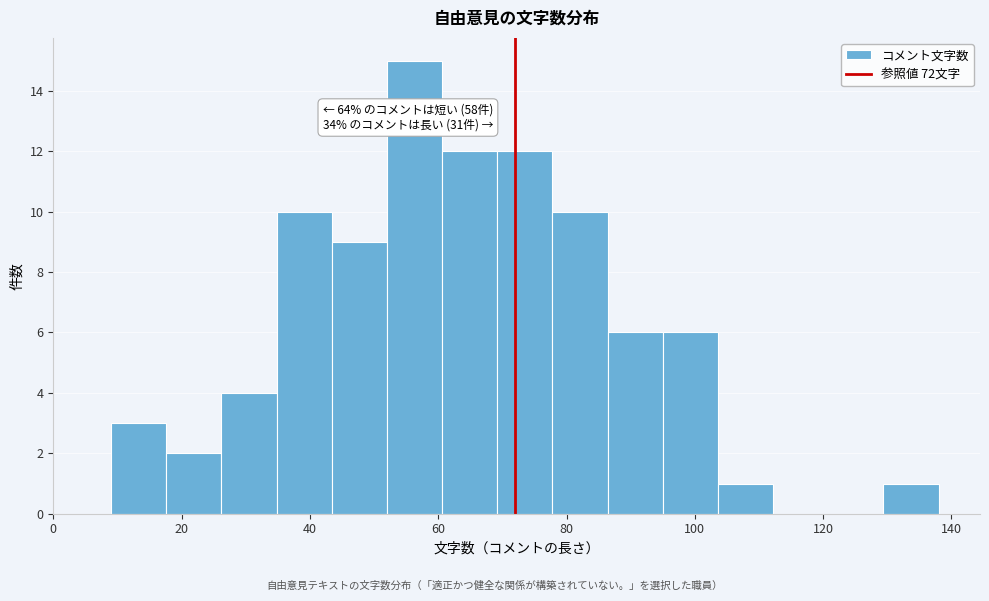

Which range on the x-axis has the tallest bar?

52.0 to 60.6